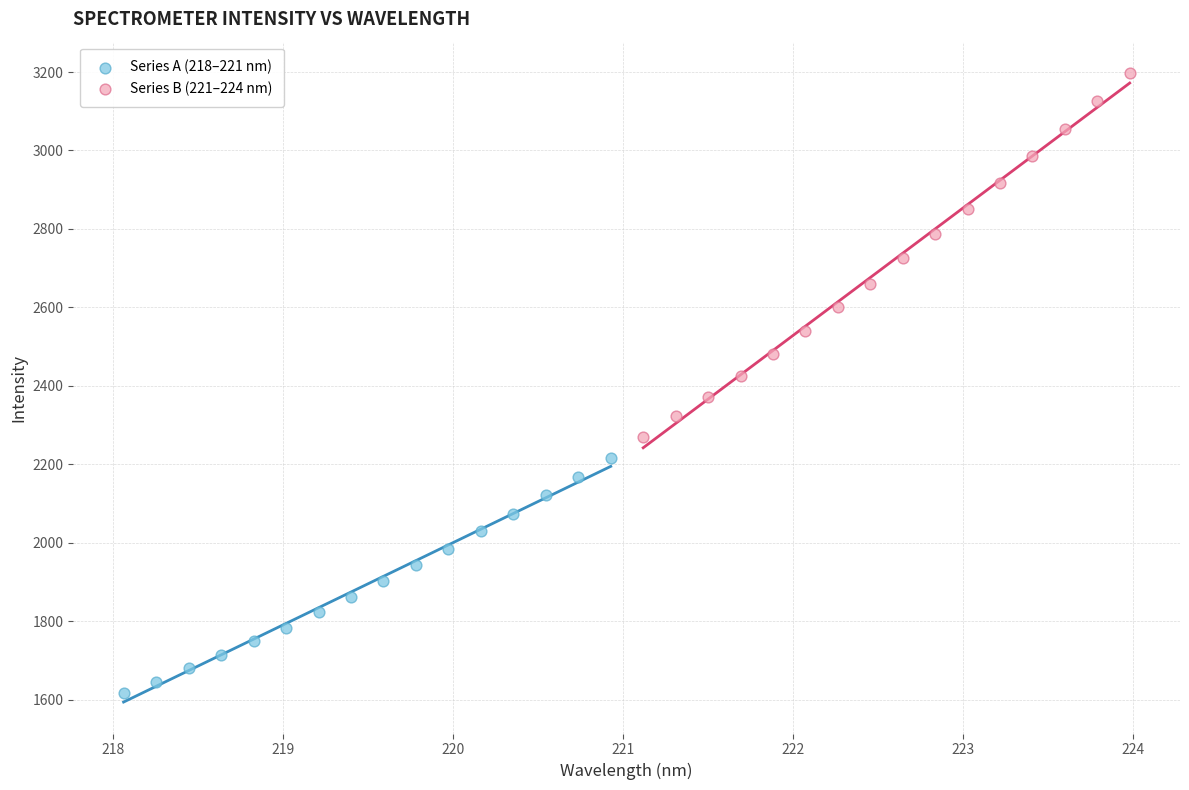

Which series contains the highest Y value?

Series B (221–224 nm)